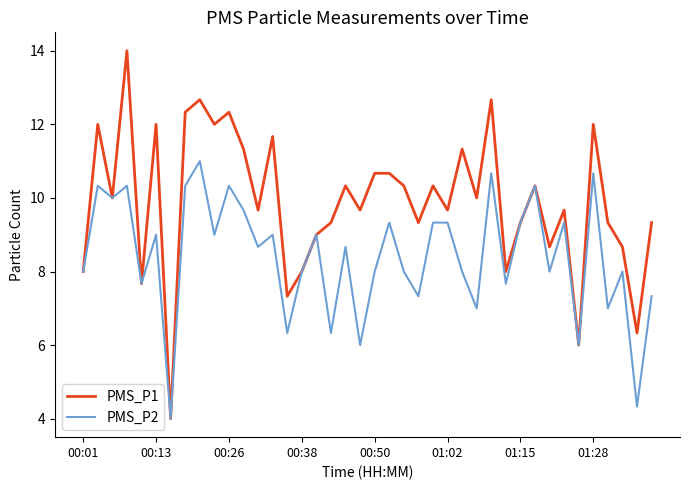

What is the difference between the maximum and minimum values in the PMS_P1 series?

10.0